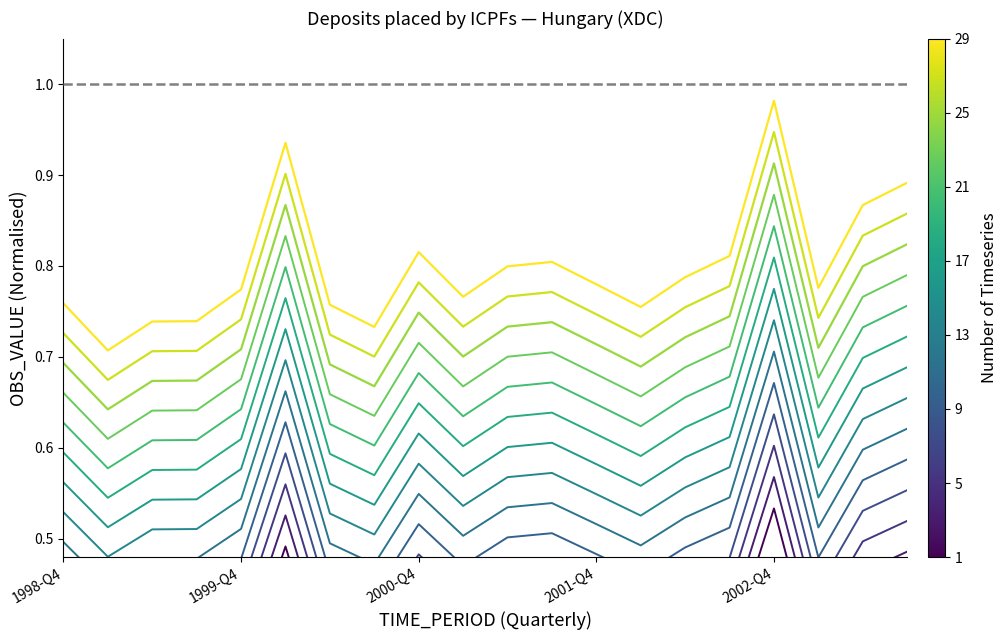

What is the change in value from 1998-Q4 to 2003-Q2?

+0.1